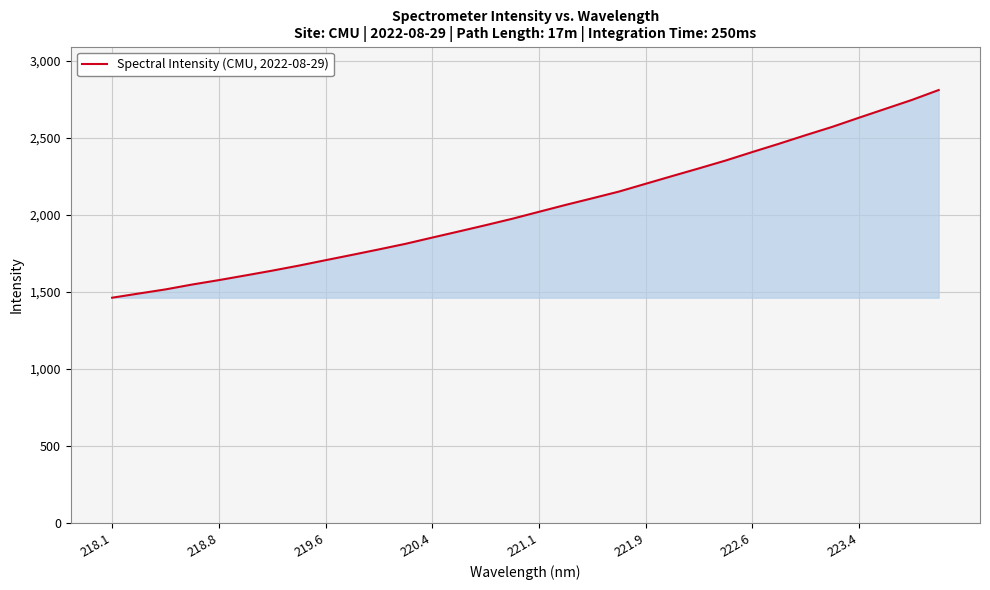

What is the smallest value displayed?

1463.3